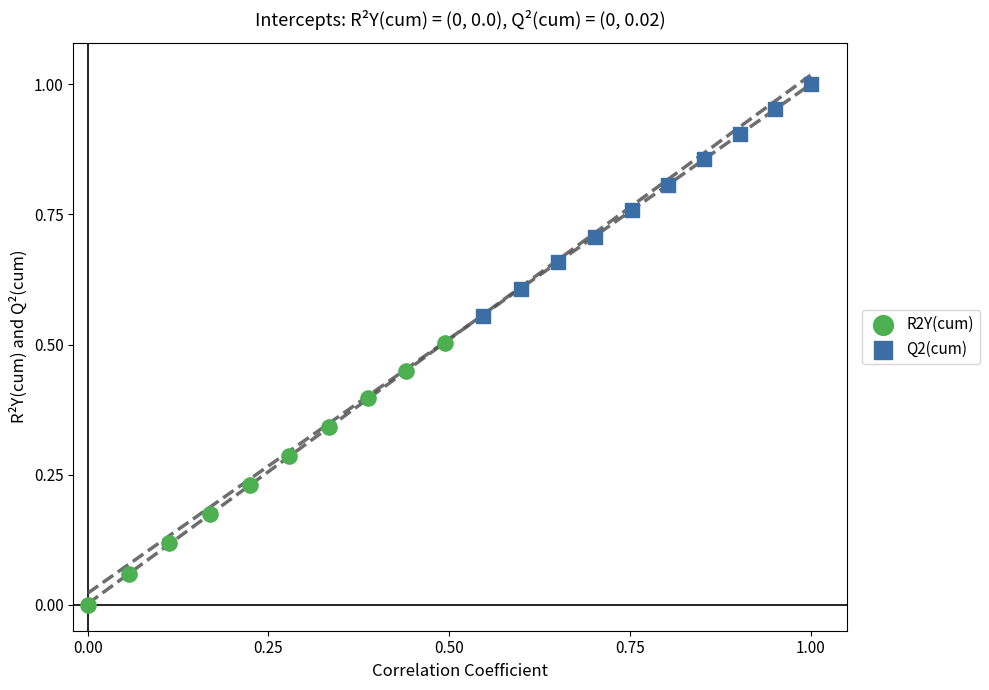

Which series reaches the maximum Y coordinate?

Q2(cum)